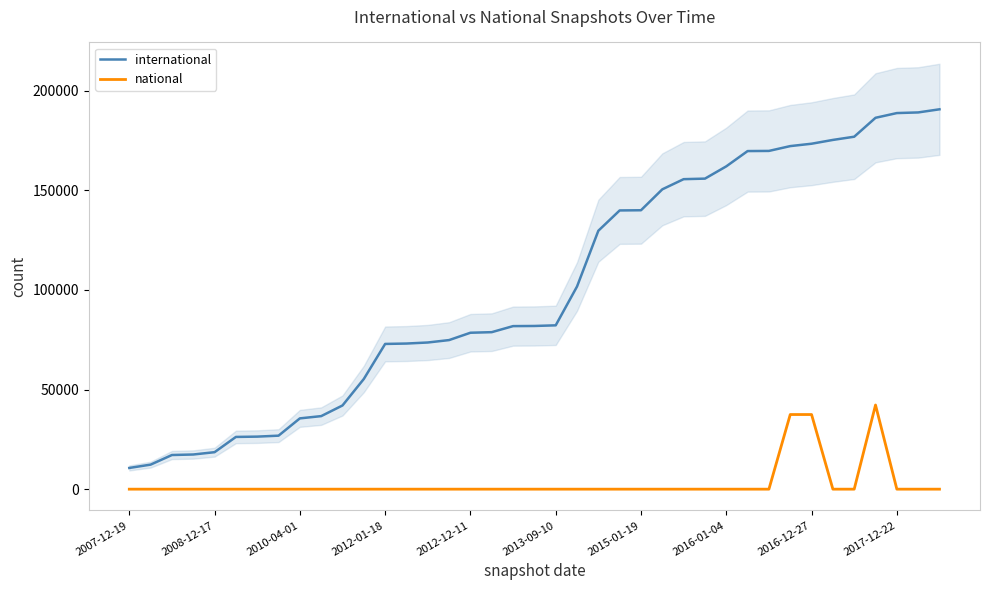

What is the minimum value for international?

10654